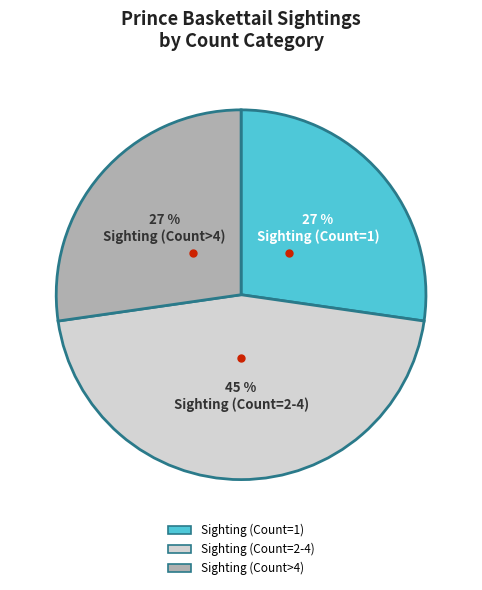

To the nearest percent, what is the average slice percentage?

33%